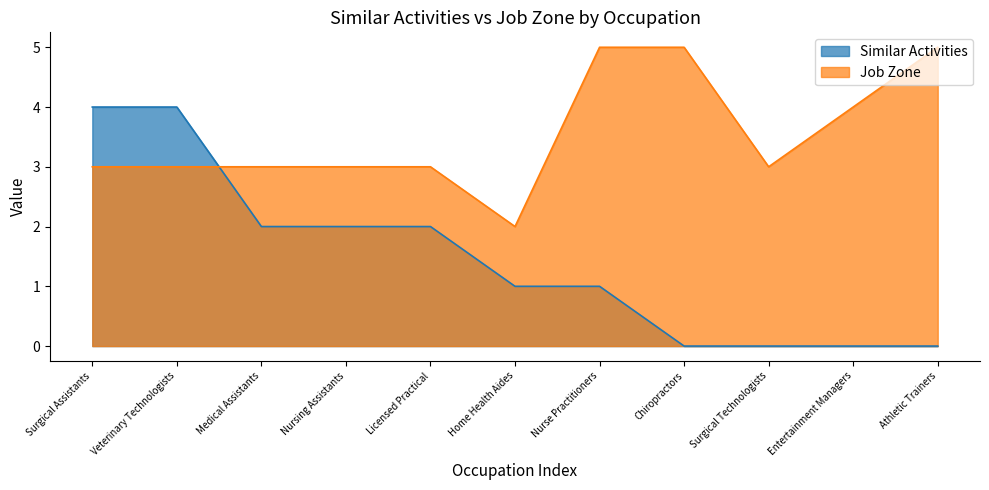

Reading left to right, what are all the values shown in this chart?

Similar Activities: 4	4	2	2	2	1	1	0	0	0	0
Job Zone: 3	3	3	3	3	2	5	5	3	4	5